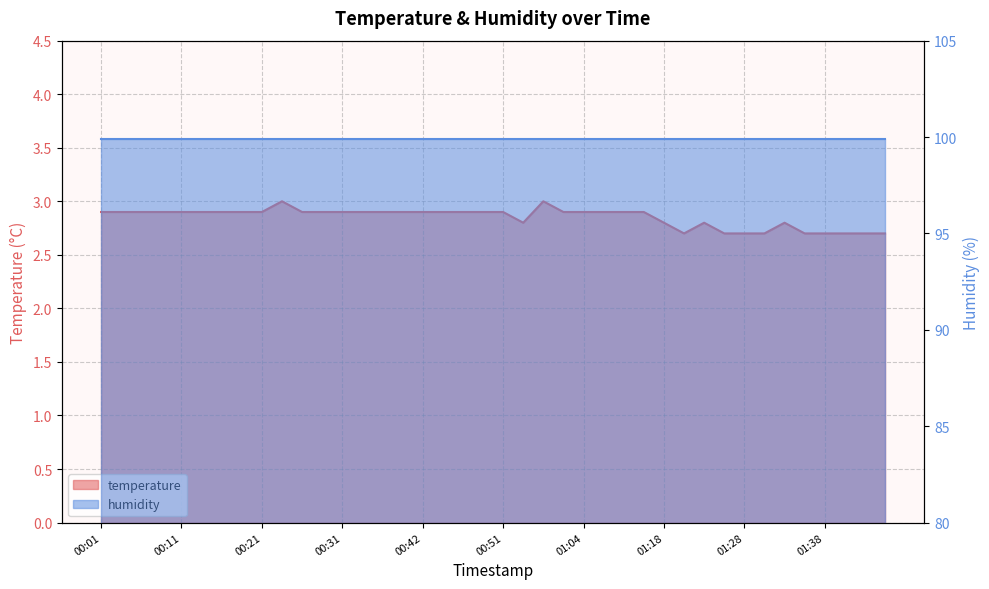

At which category does the chart reach its minimum across all series?

01:20